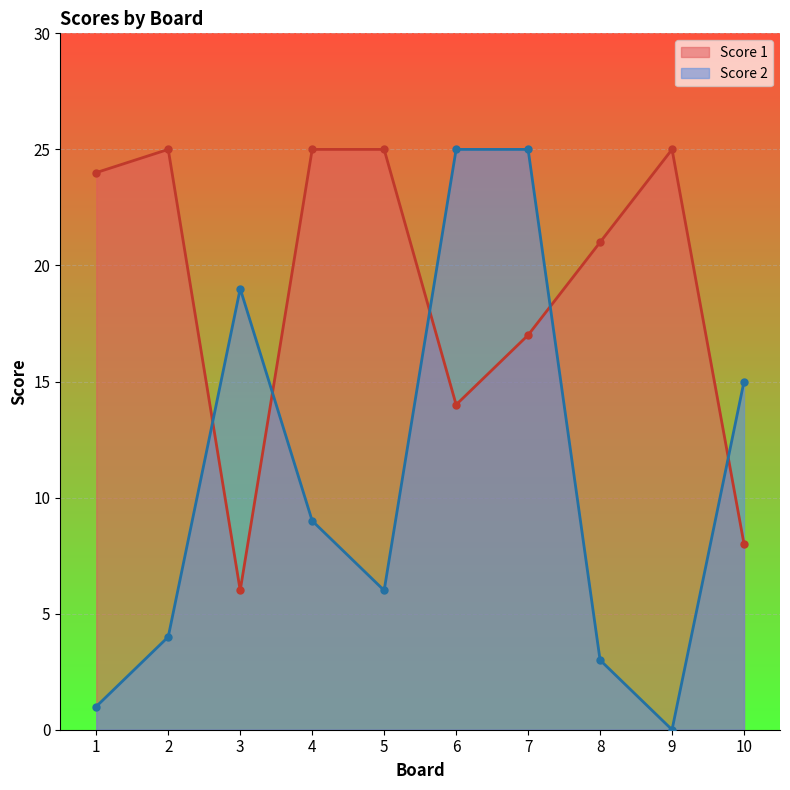

Which series has the largest total across all categories?

Score 1